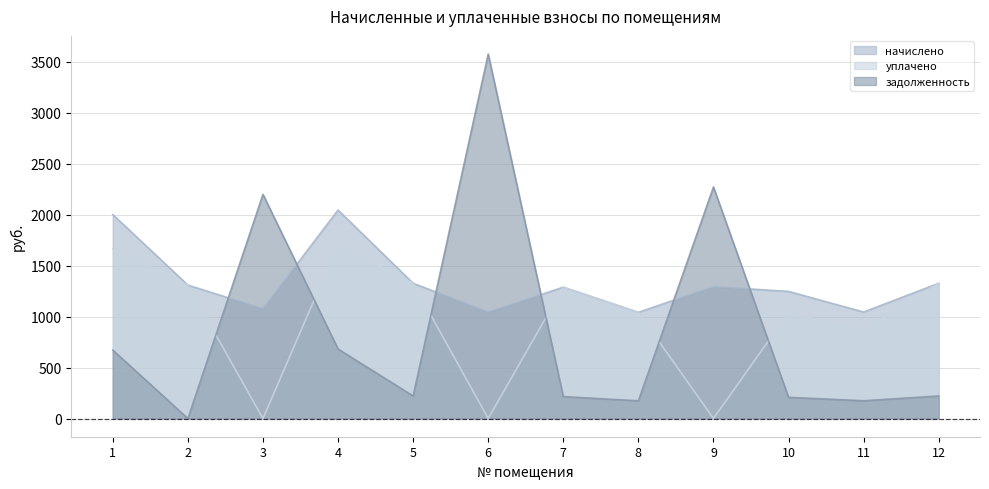

What is the sum of the уплачено values at 7 and 9?

1289.0